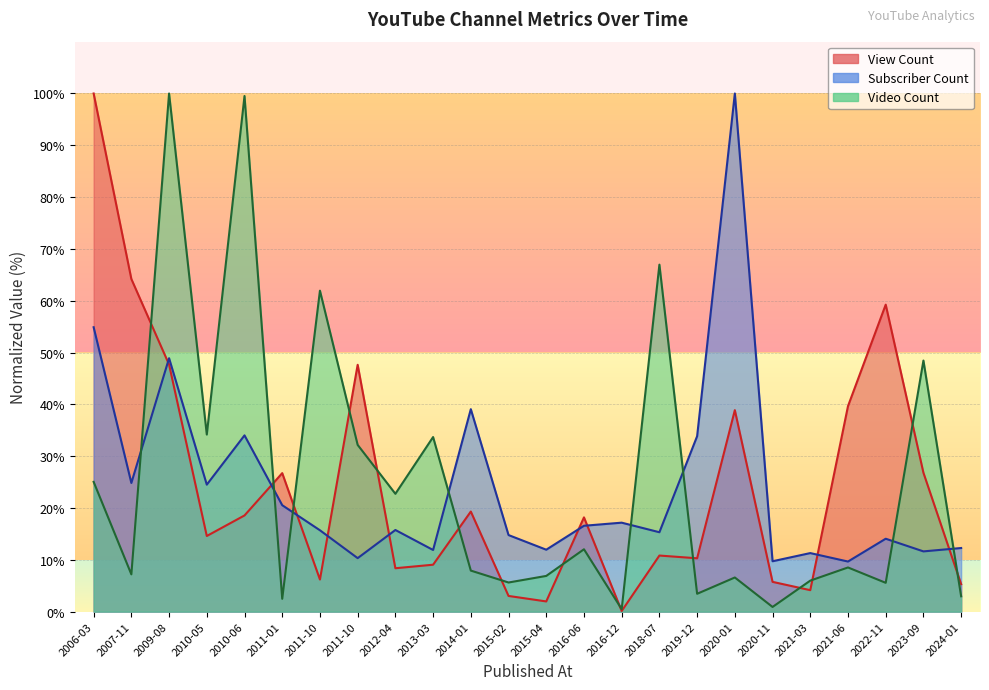

Where is the first local maximum for Subscriber Count?

2009-08